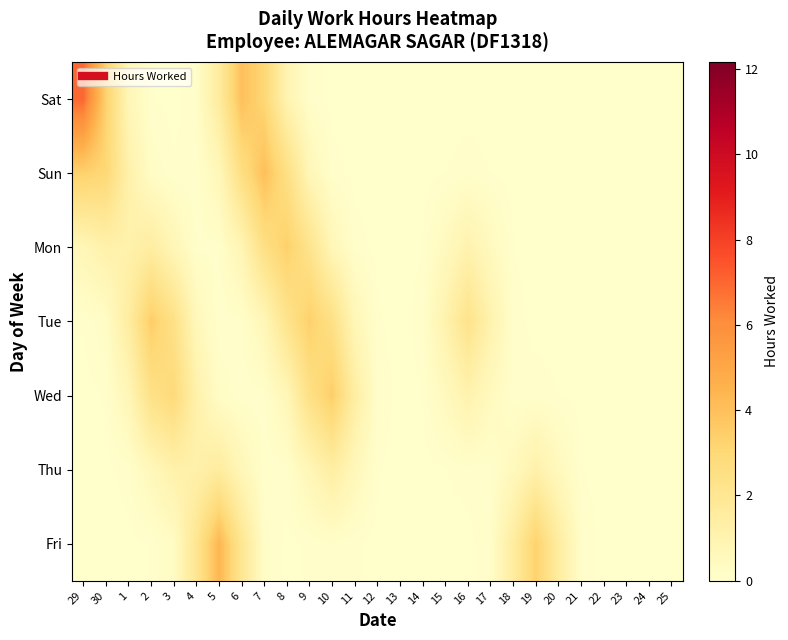

At how many categories does at least one series exceed 6?

1